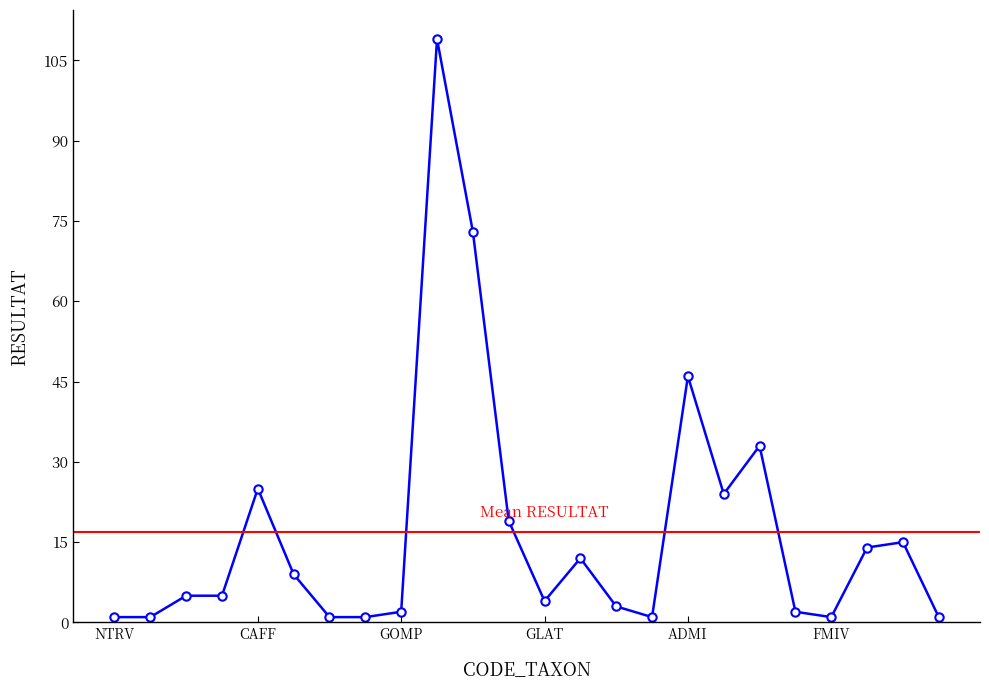

Which has a higher value, CAFF or BNEO?

CAFF